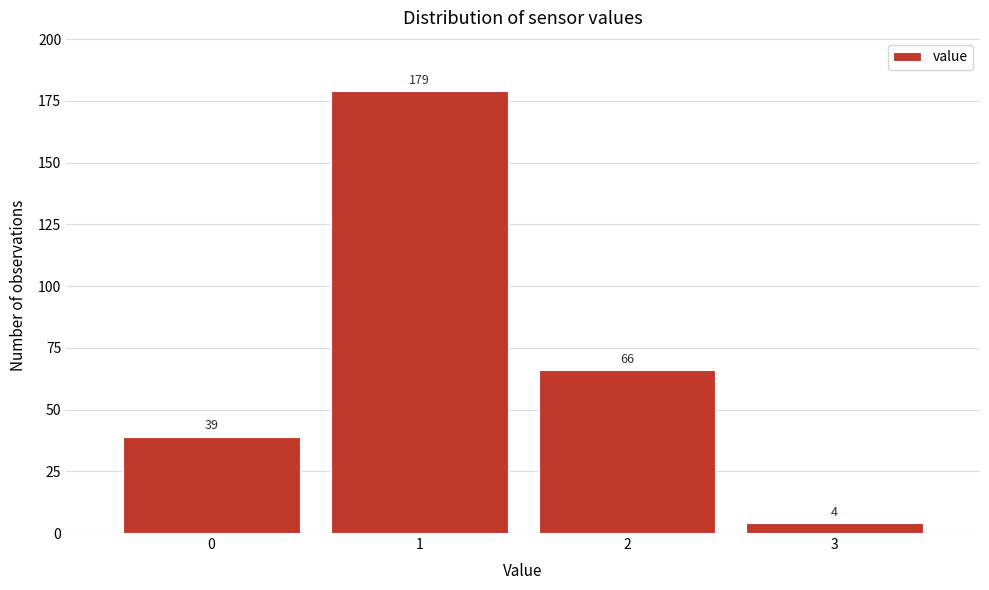

Reading left to right, what are all the values shown in this chart?

0=39	1=179	2=66	3=4